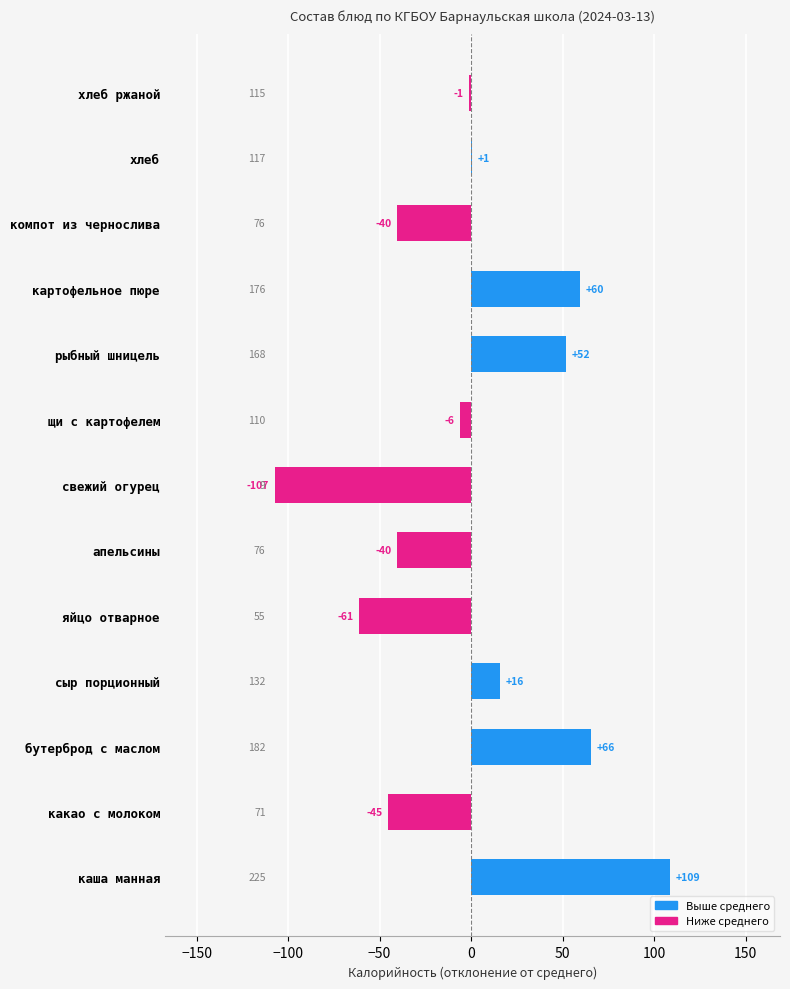

What is the greatest value displayed?

108.7